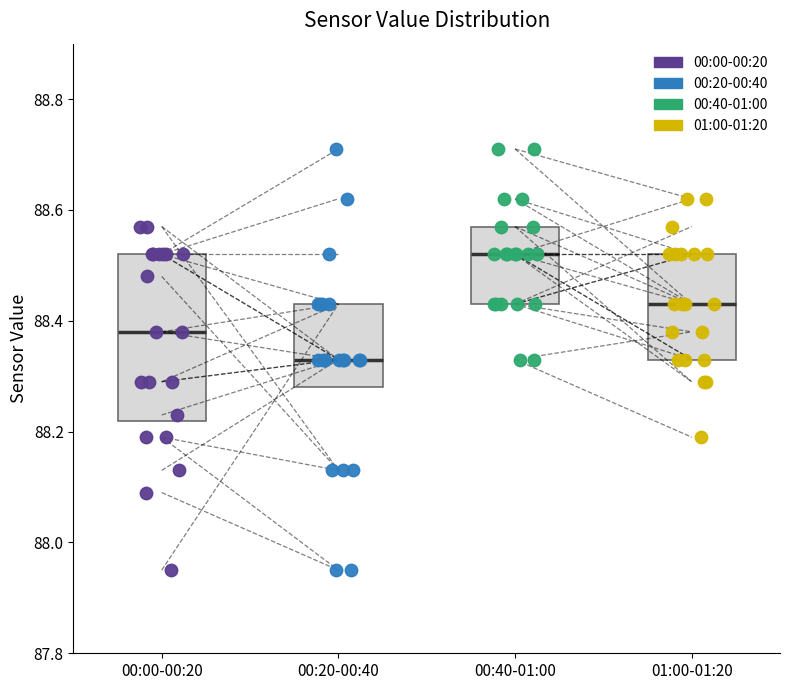

Comparing the boxes themselves (not the whiskers), which one is the tallest?

00:00-00:20